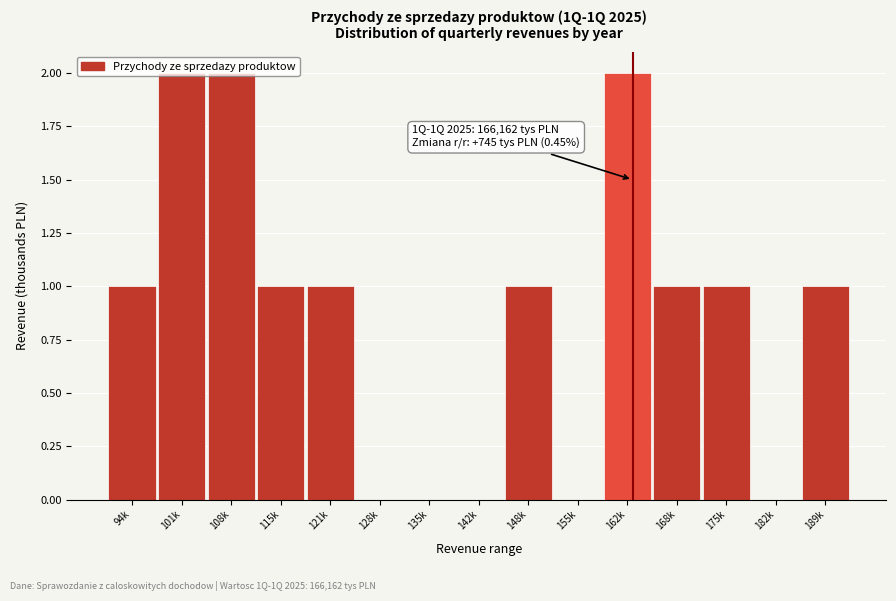

Between 155k and 115k, which is larger?

115k